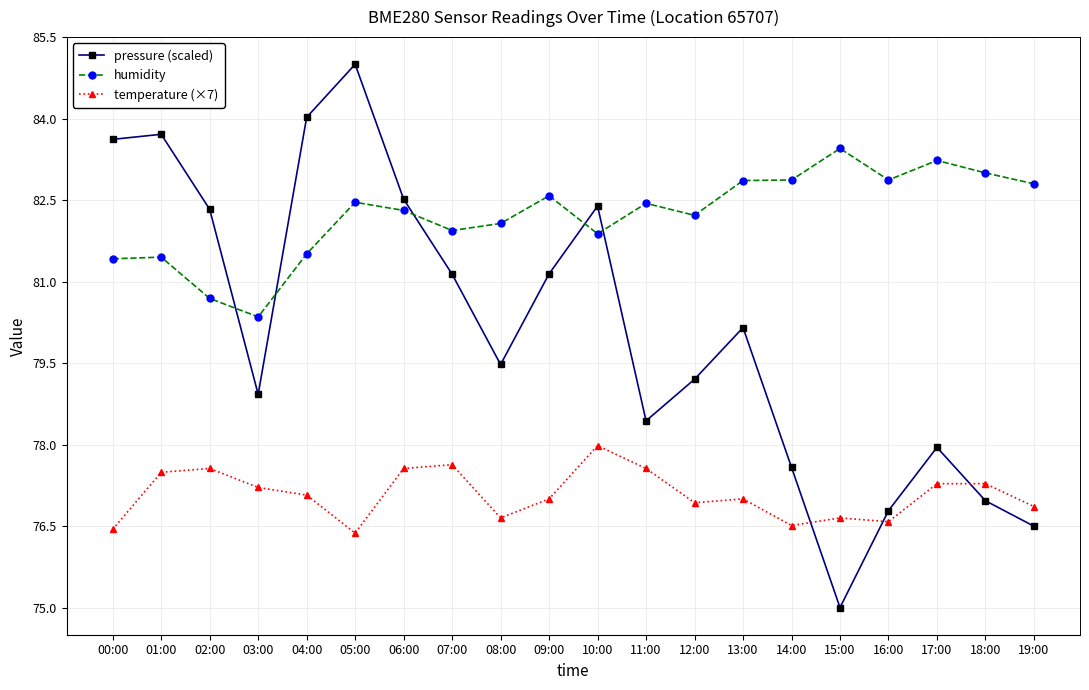

What is the difference between the maximum and second lowest values in the pressure (scaled) series?

8.5